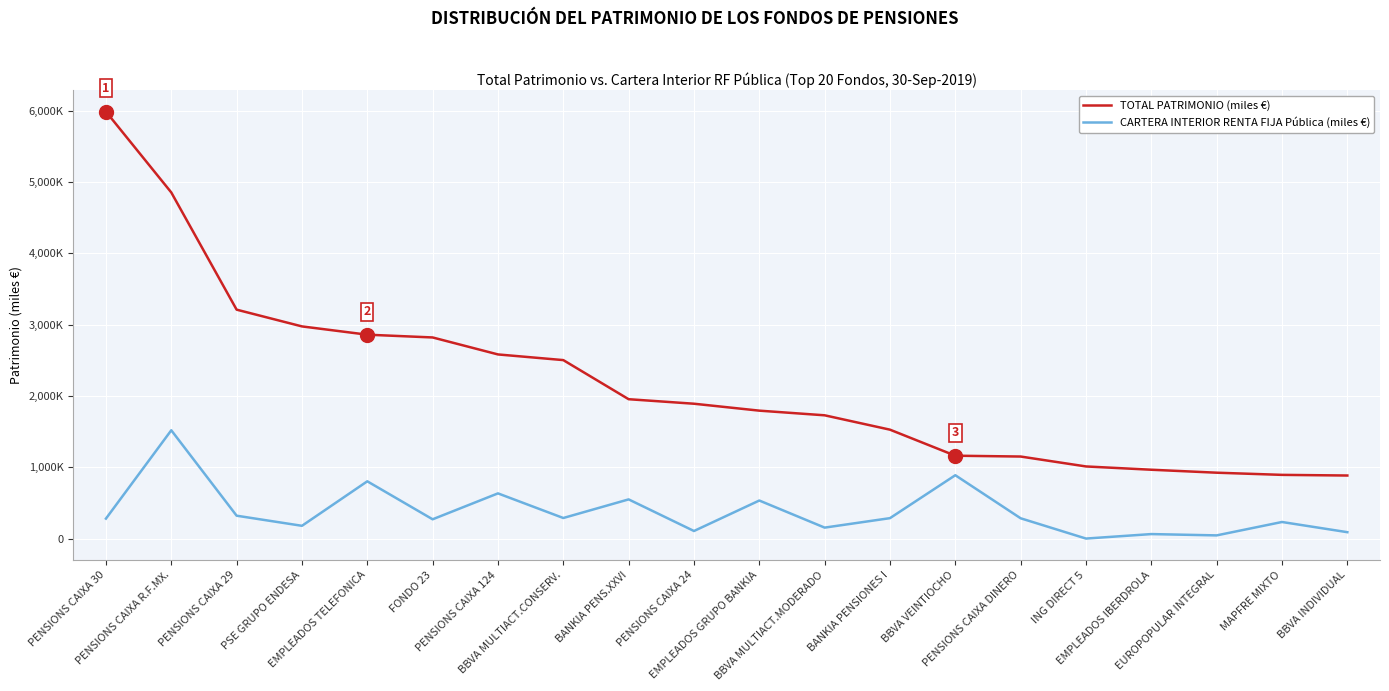

Does the chart have visible grid lines?

Yes